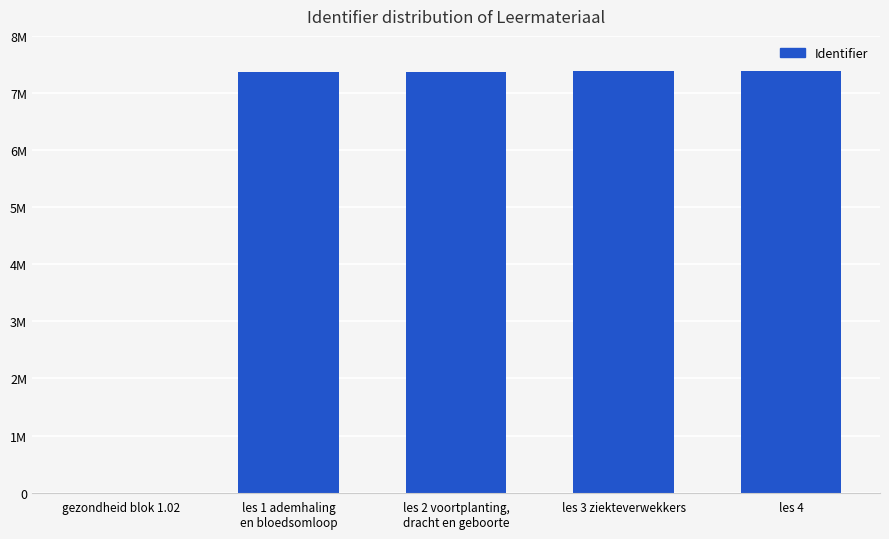

What position from the right is les 4?

1